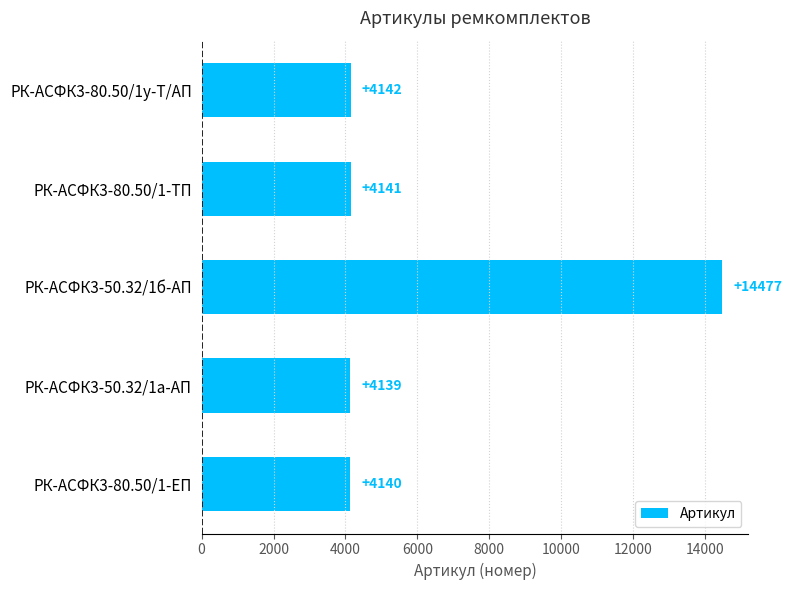

How many distinct data groups are displayed?

1